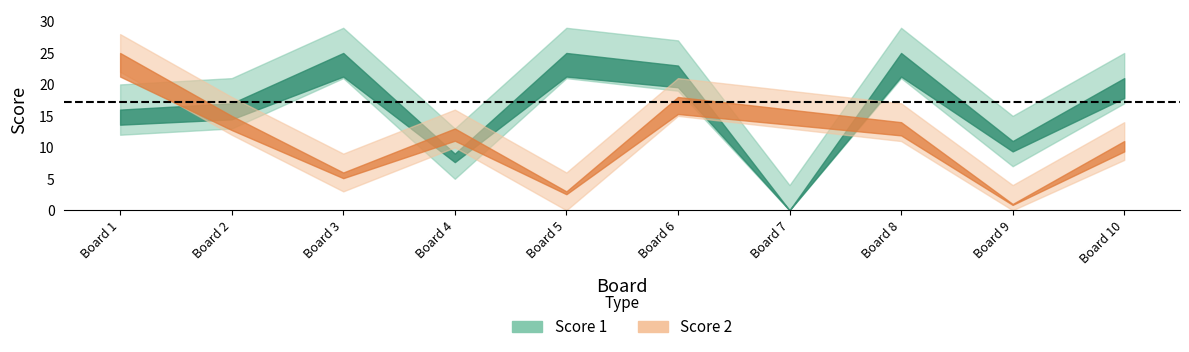

What is the value of the Score 1 point at the 1st from the left?

16